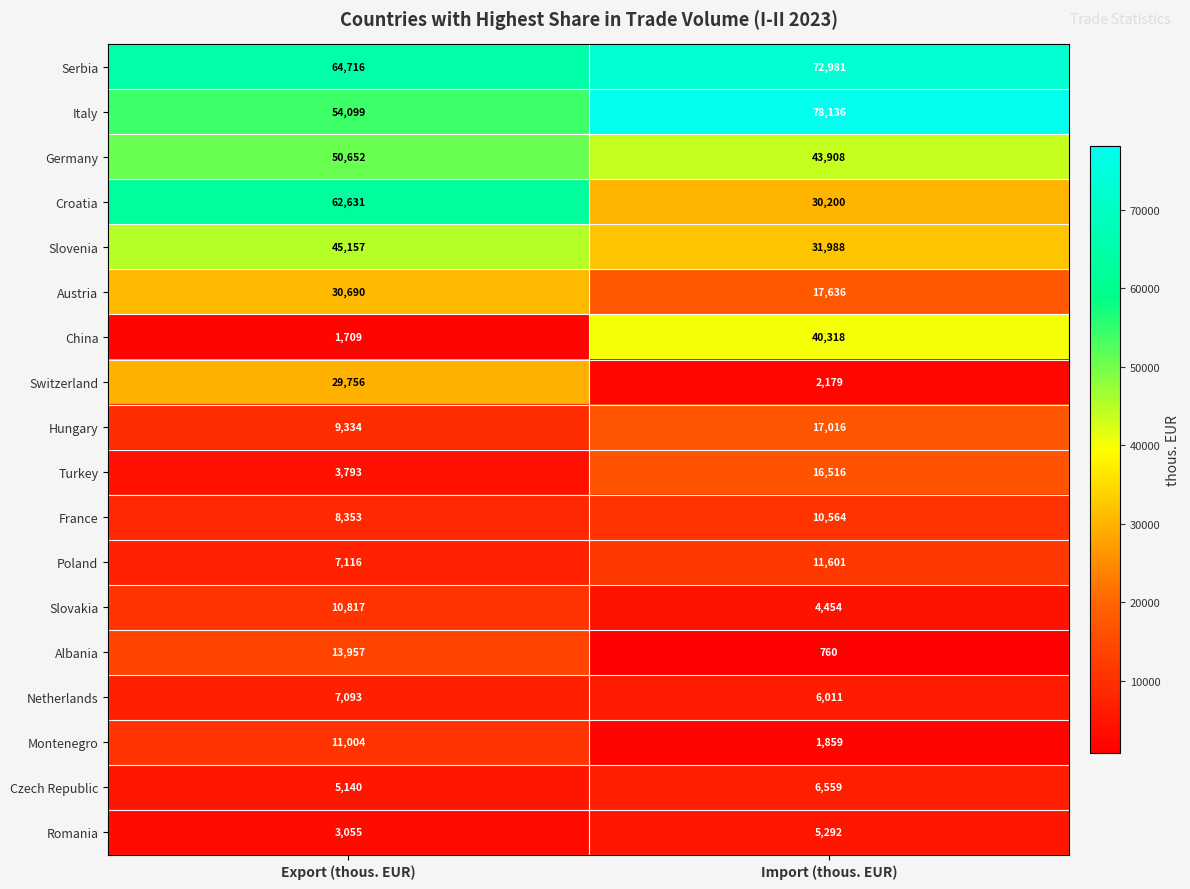

What is the difference between the maximum and minimum values in the Switzerland series?

27577